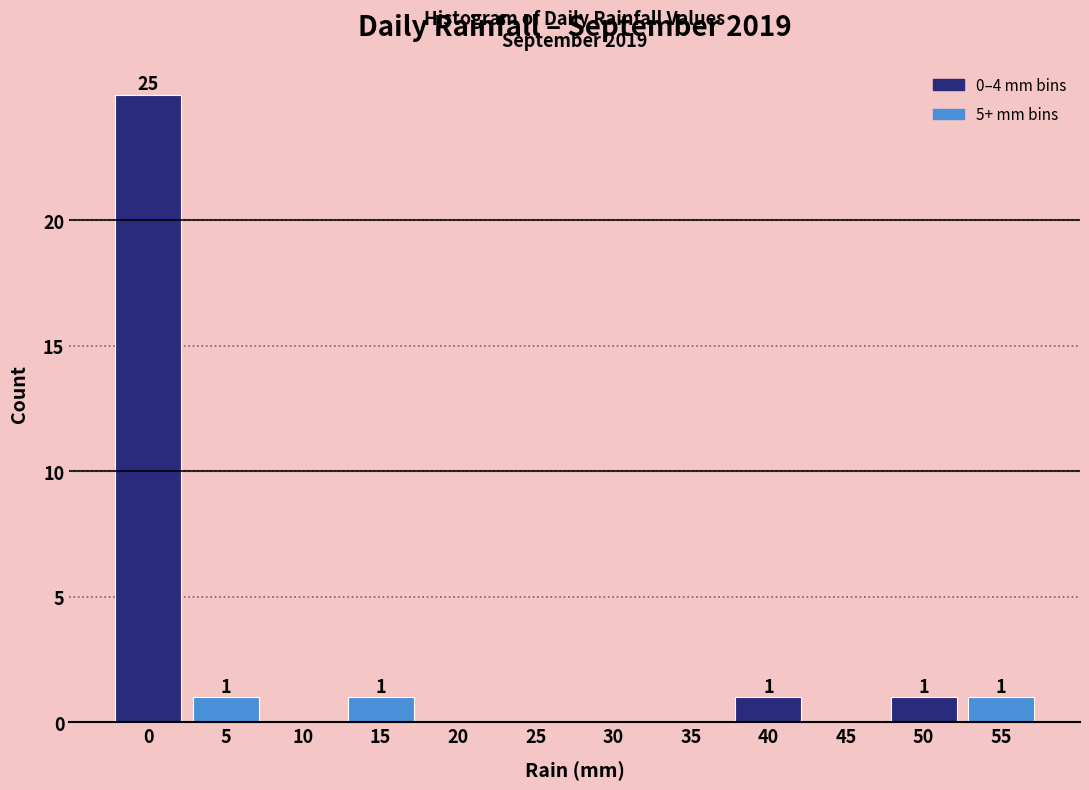

Reading left to right, extract all data points from this chart.

0=25	5=1	10=0	15=1	20=0	25=0	30=0	35=0	40=1	45=0	50=1	55=1